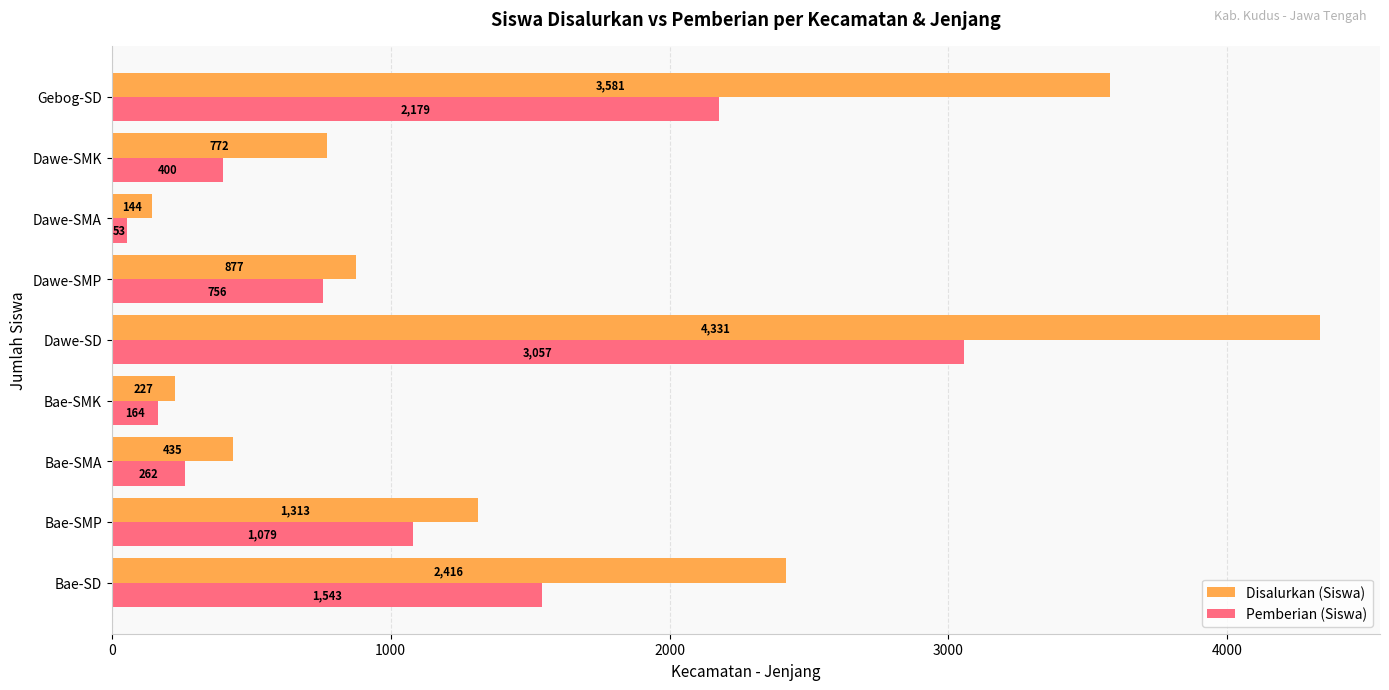

What is the minimum value for Disalurkan (Siswa)?

144